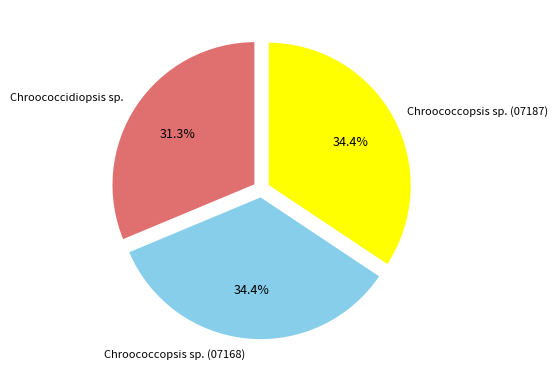

To the nearest percent, what is the average slice percentage?

33%